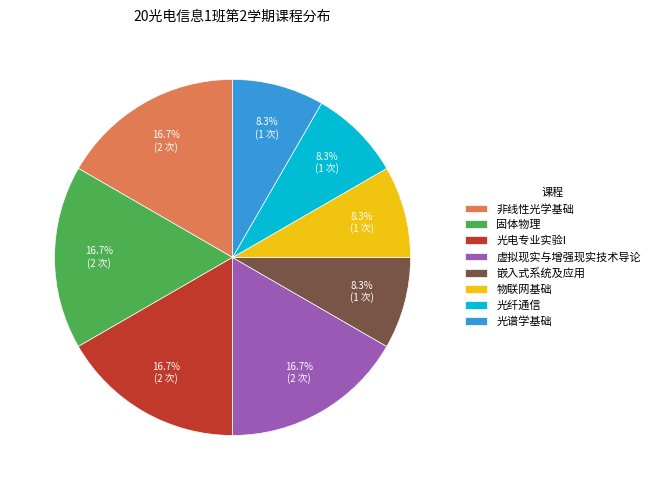

What percentage is NOT represented by 物联网基础?

91.7%